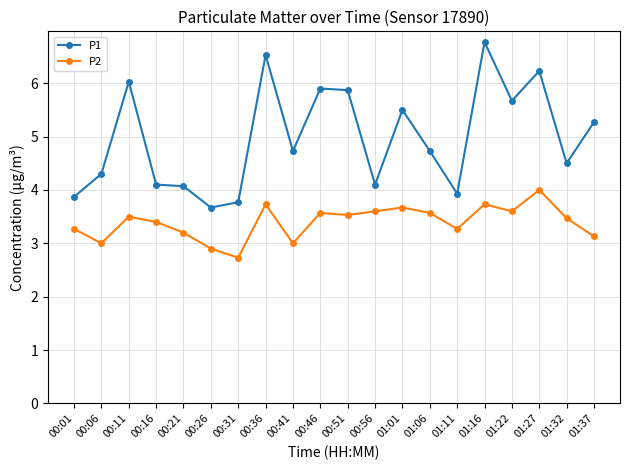

True or false: P2 has a value of 4.8 at 00:31.

False